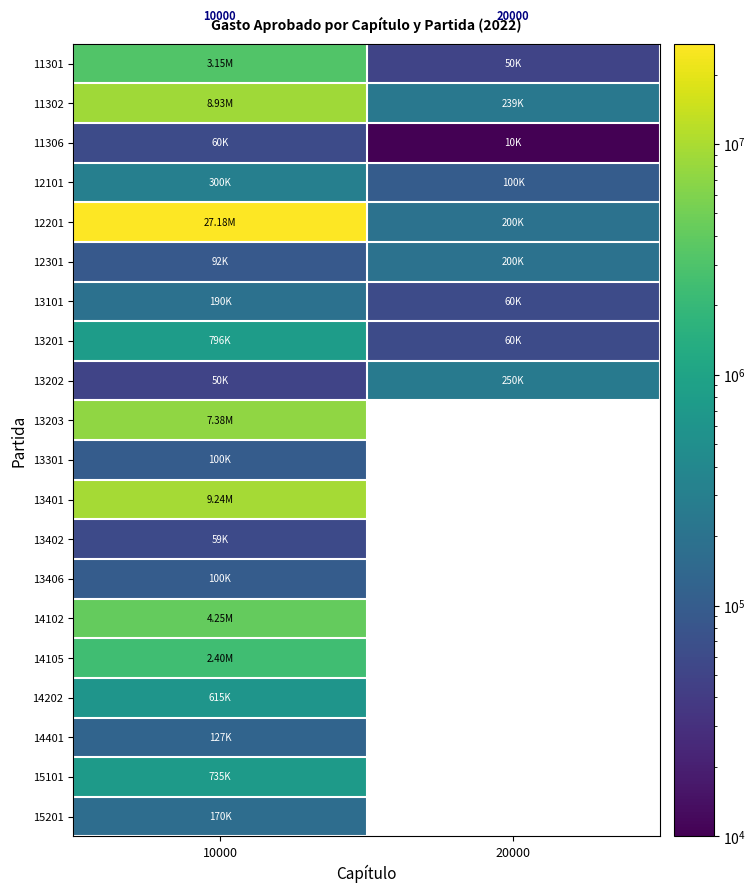

Which has a higher value, 10000 or 20000?

10000